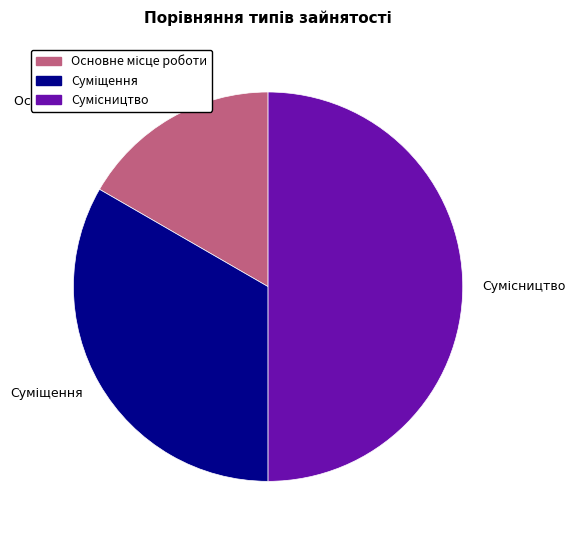

How many segments does this pie chart have?

3